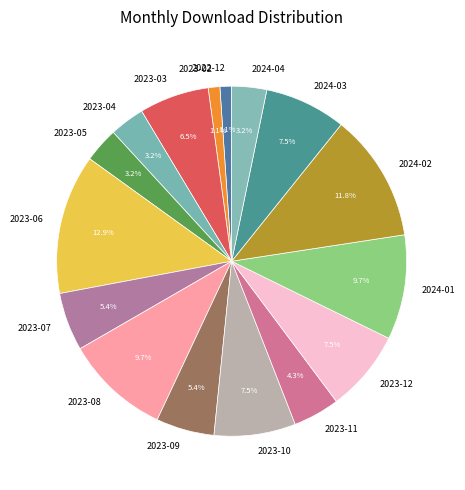

What is the largest slice in the pie chart?

2023-06